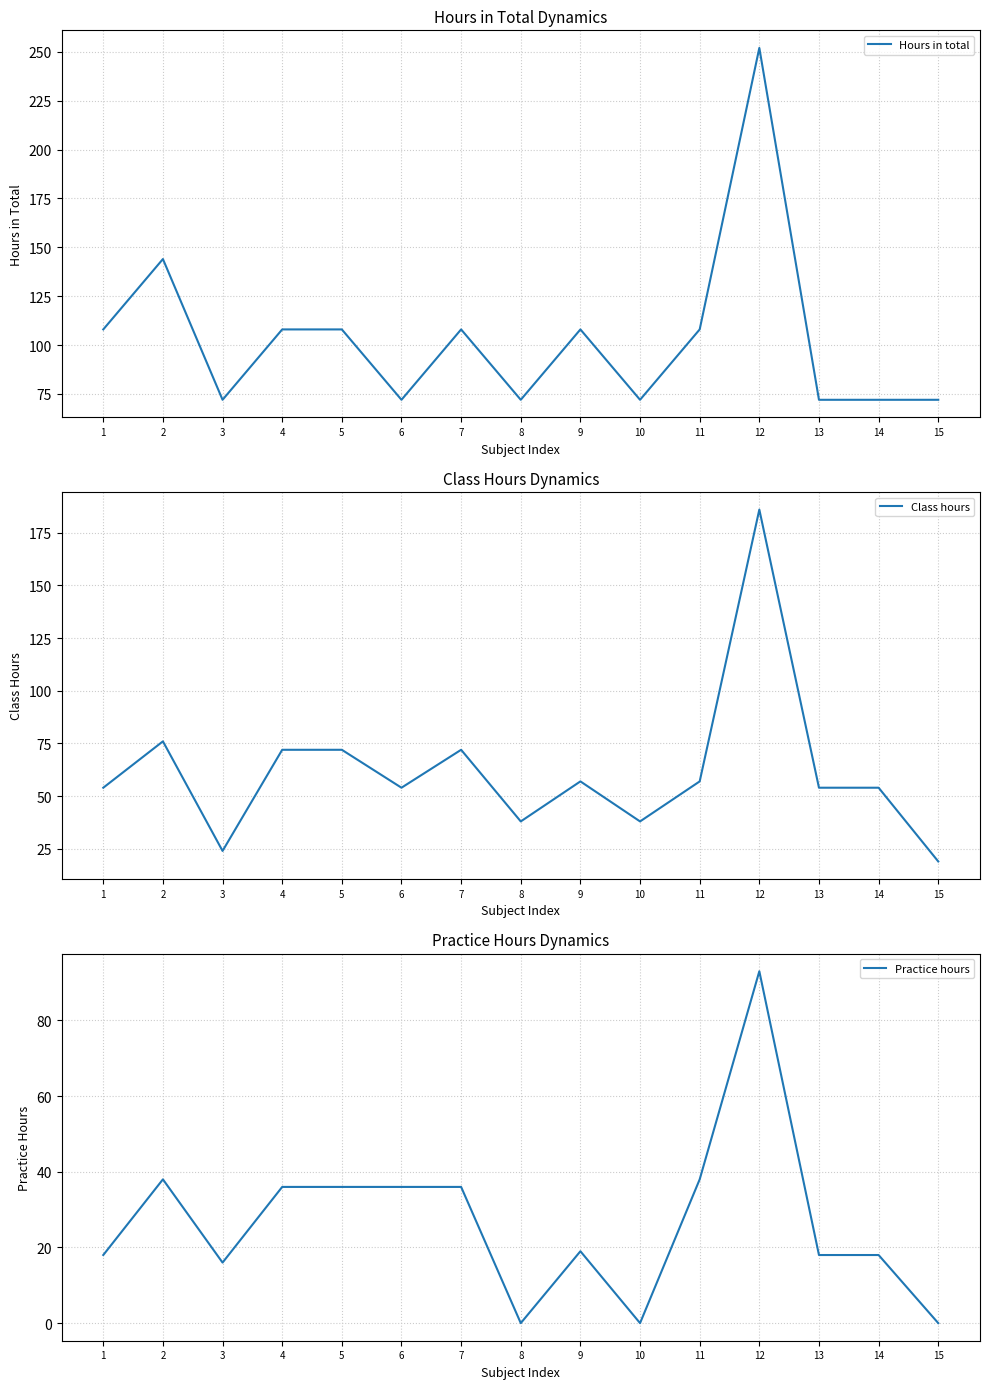

How many Hours in total values are between 72 and 108?

13